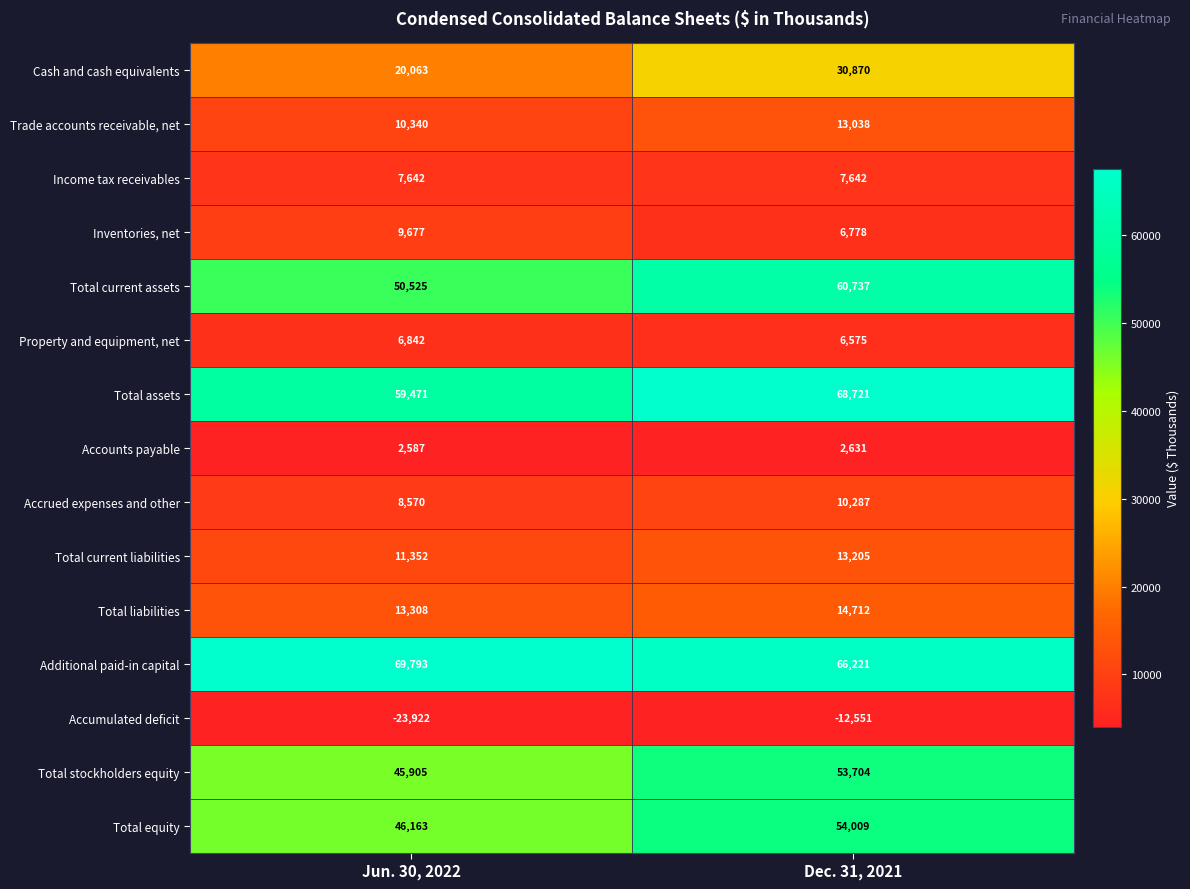

True or false: Accumulated deficit has a value of -12551 at Dec. 31, 2021.

True